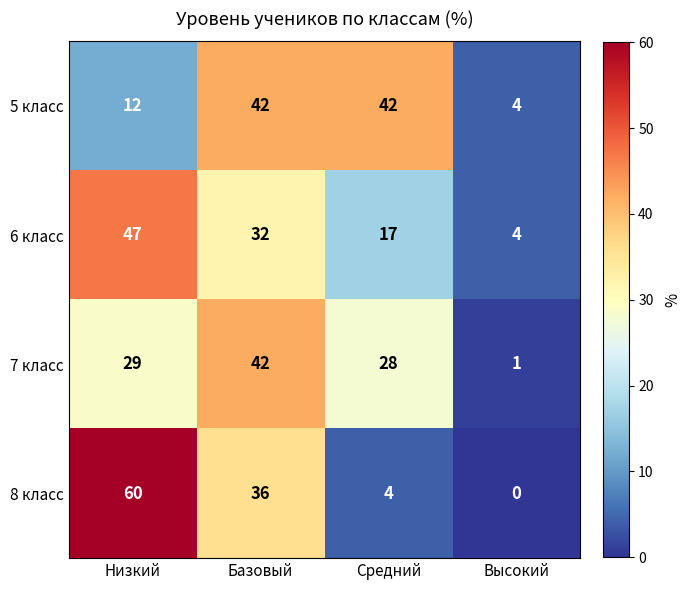

Which label corresponds to the largest value in the chart?

Низкий